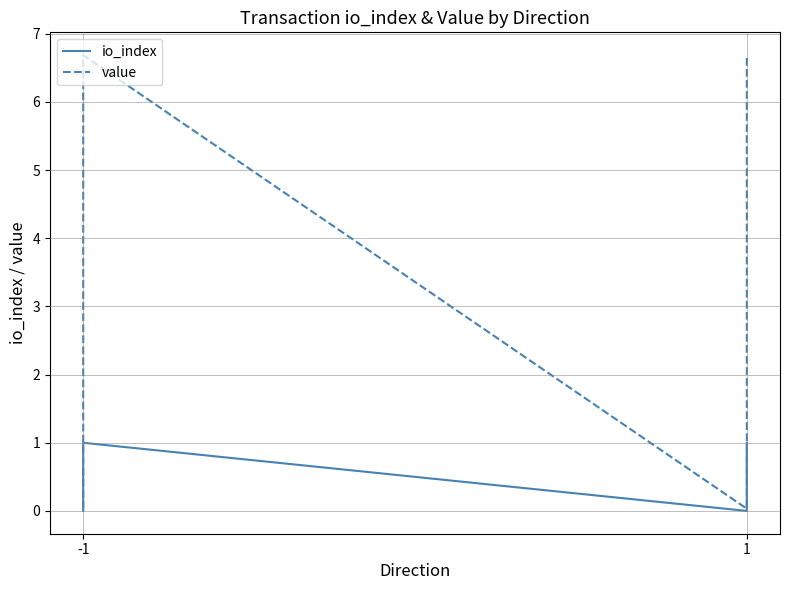

What are all the series names shown in the legend?

io_index, value